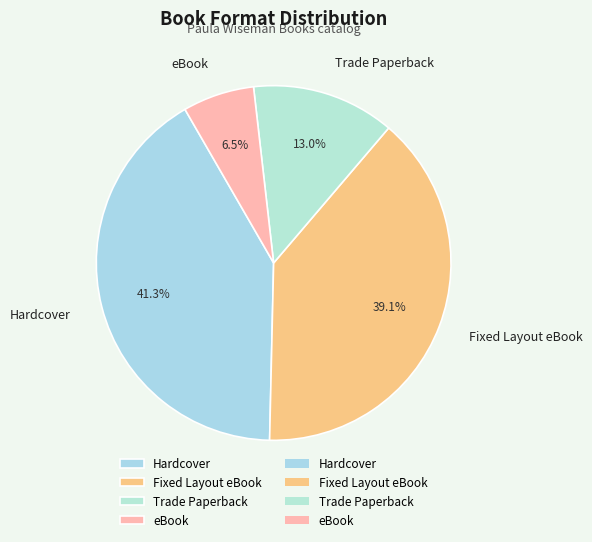

Is the sum of Fixed Layout eBook and Hardcover greater than half?

Yes